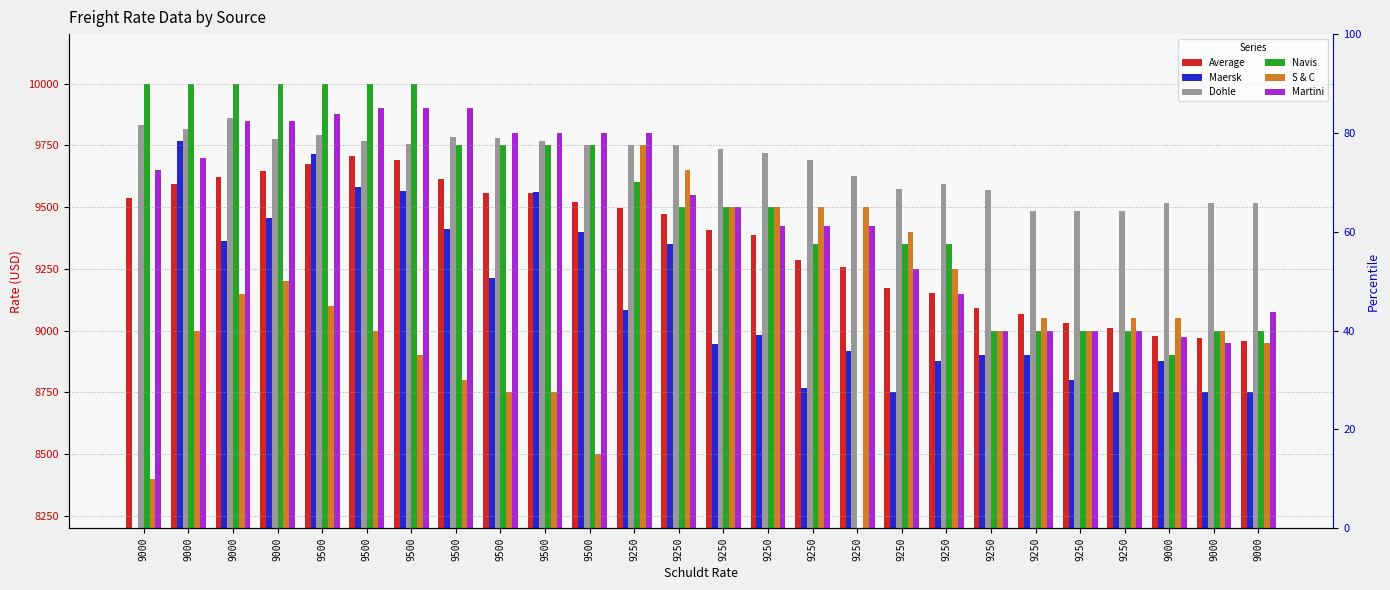

How many data points in S & C are less than 9050?

12